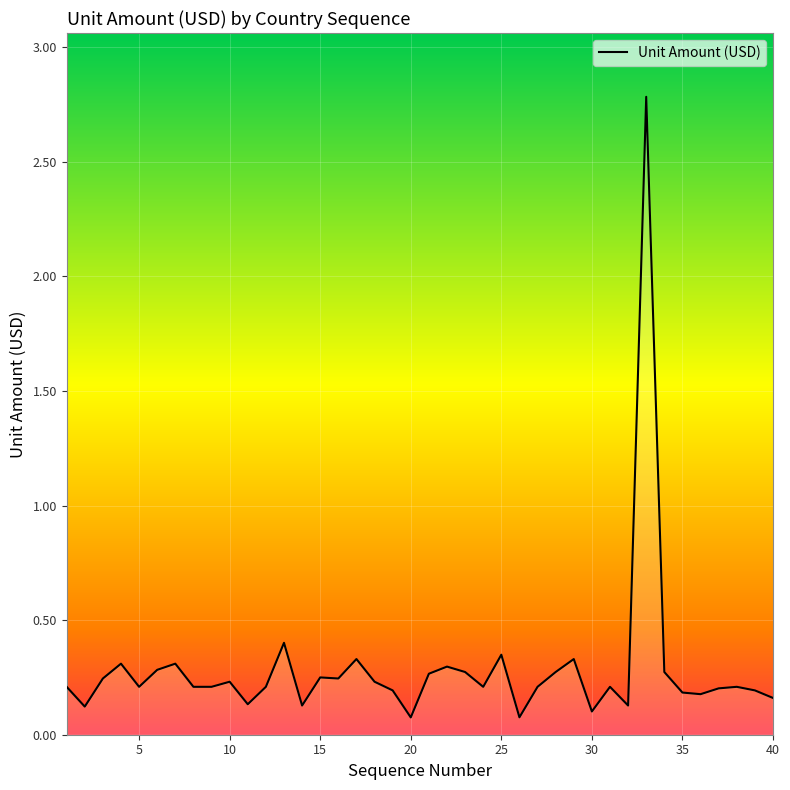

What is the difference between the maximum and minimum values?

2.7